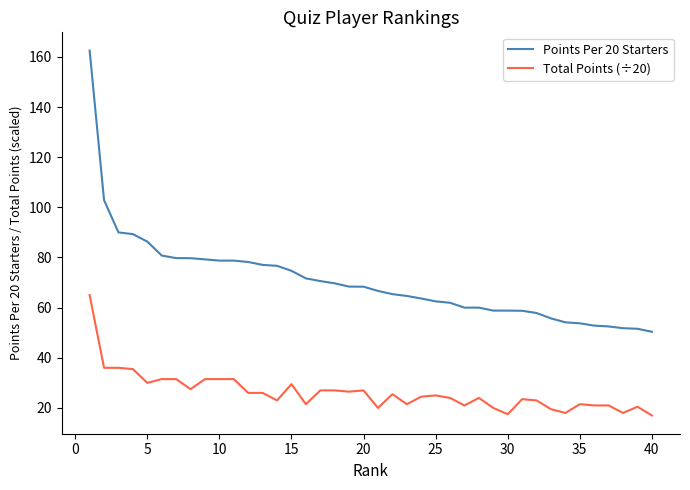

Which series has the widest spread of values?

Points Per 20 Starters